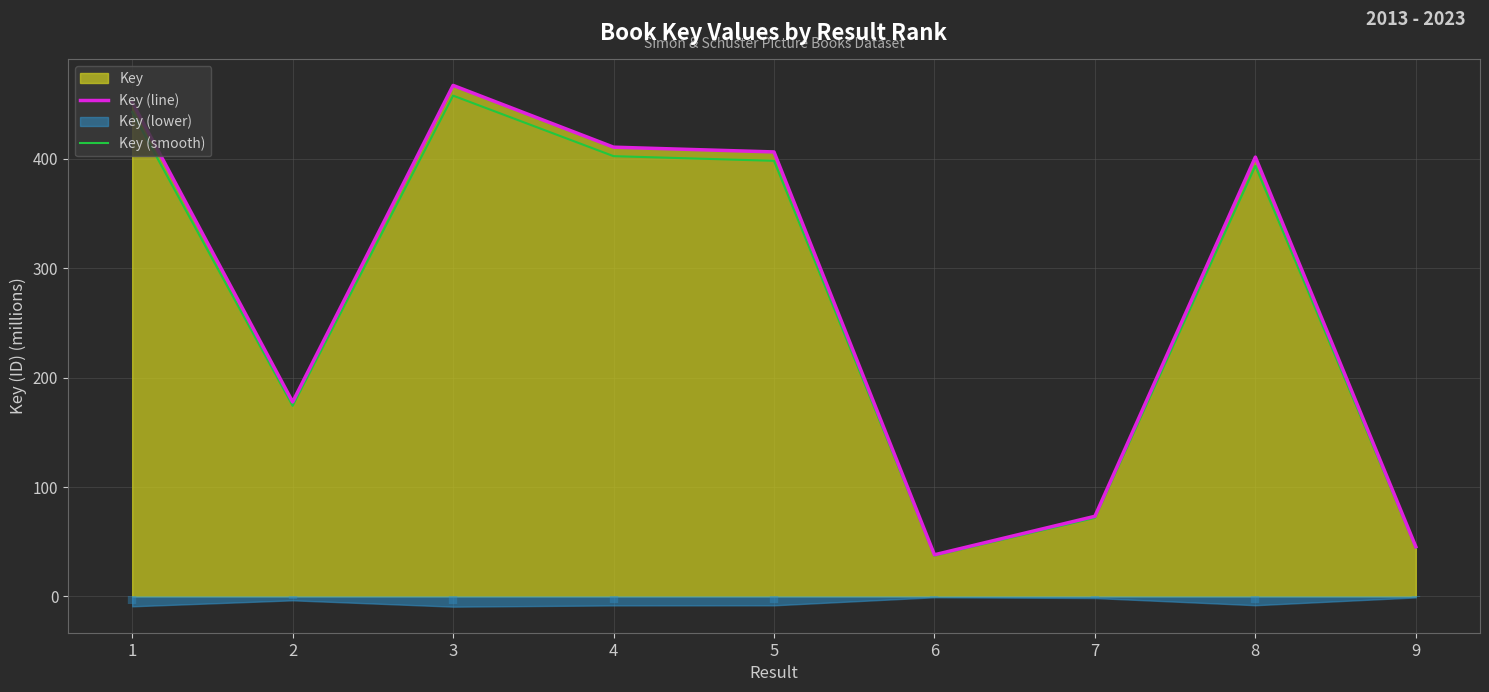

Which has a higher value, 5 or 8?

5